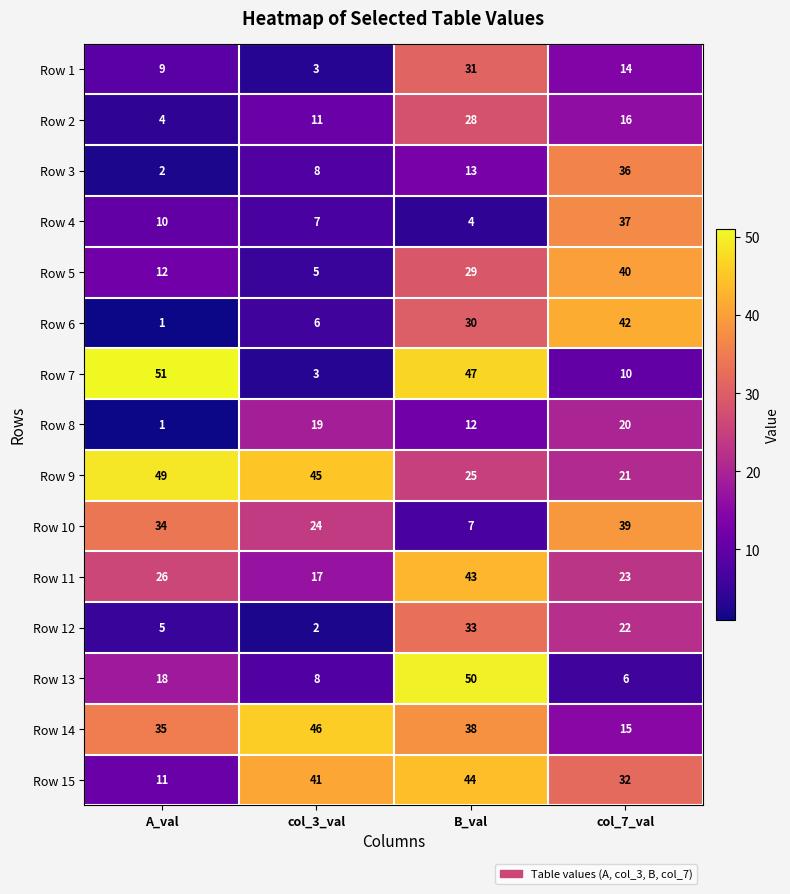

How many categories are shown in the chart?

4